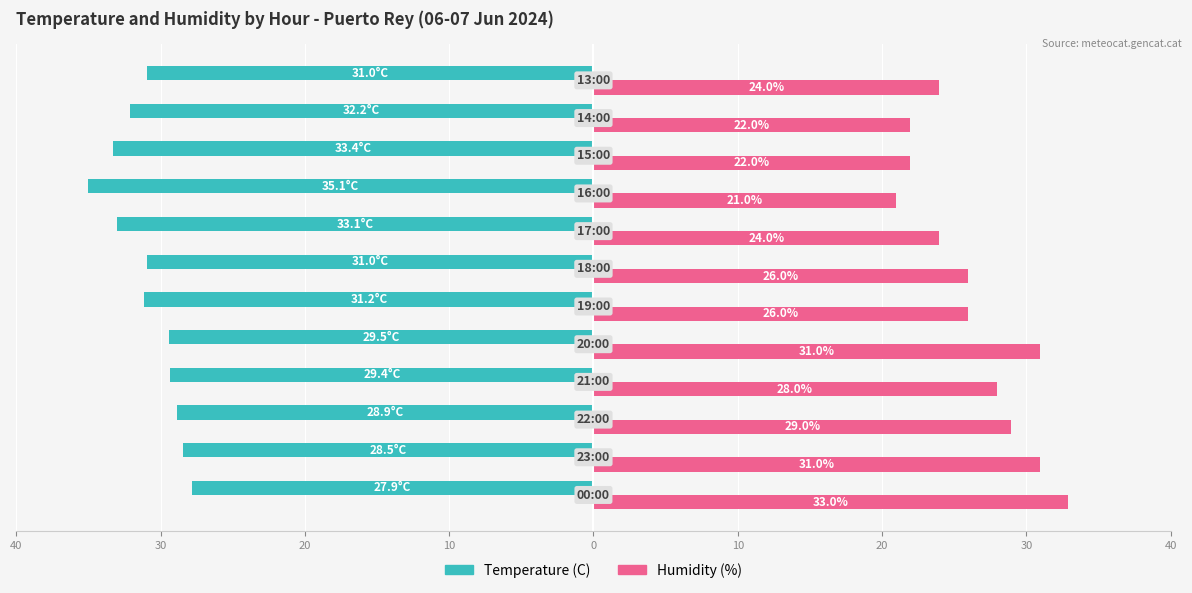

What are all the series names shown in the legend?

Temperature (C), Humidity (%)